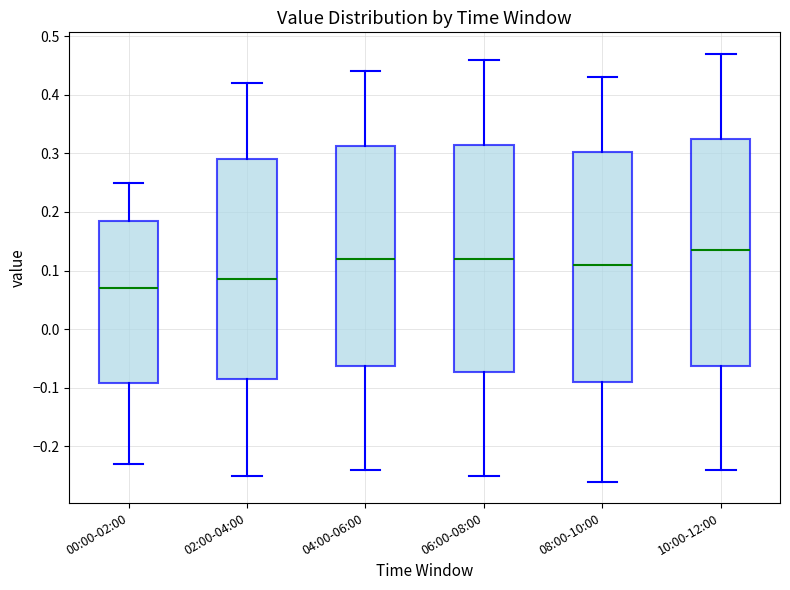

Reading left to right, transcribe this box plot: for each box, give where its median line is, the range the box spans, and where its two whiskers end, as read against the y-axis. The values are not printed on the chart, so give them approximately, as read against the axis.

00:00-02:00: median 0.07, box -0.09 to 0.19, whiskers -0.23 to 0.25
02:00-04:00: median 0.09, box -0.08 to 0.29, whiskers -0.25 to 0.42
04:00-06:00: median 0.12, box -0.06 to 0.31, whiskers -0.24 to 0.44
06:00-08:00: median 0.12, box -0.07 to 0.32, whiskers -0.25 to 0.46
08:00-10:00: median 0.11, box -0.09 to 0.30, whiskers -0.26 to 0.43
10:00-12:00: median 0.14, box -0.06 to 0.33, whiskers -0.24 to 0.47